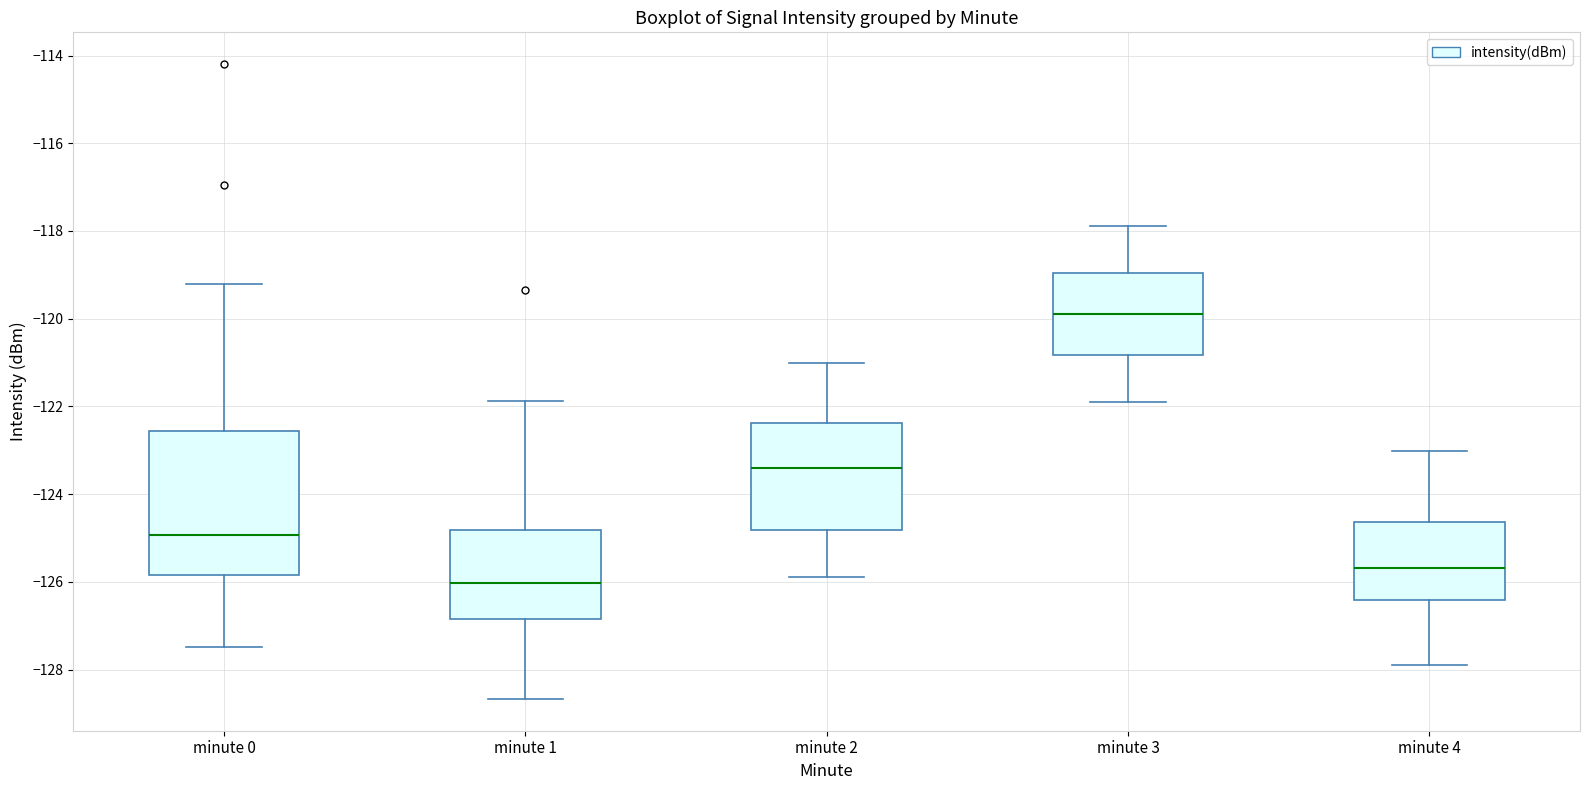

Which box has the lowest median line?

minute 1